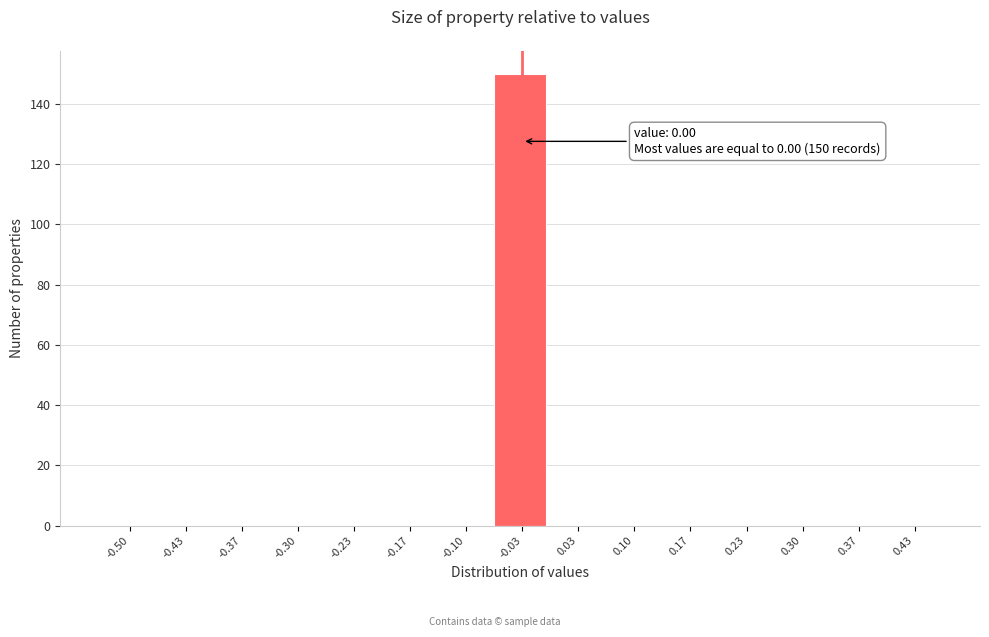

Reading left to right, extract all data points from this chart.

-0.50=0	-0.43=0	-0.37=0	-0.30=0	-0.23=0	-0.17=0	-0.10=0	-0.03=150	0.03=0	0.10=0	0.17=0	0.23=0	0.30=0	0.37=0	0.43=0